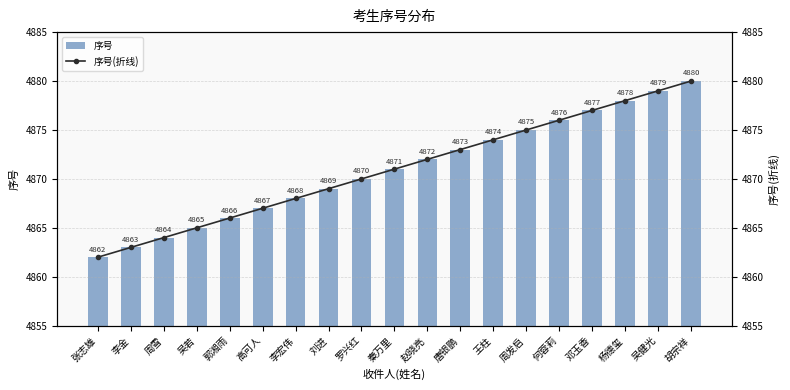

What value does the 序号 series have at 李金?

4863